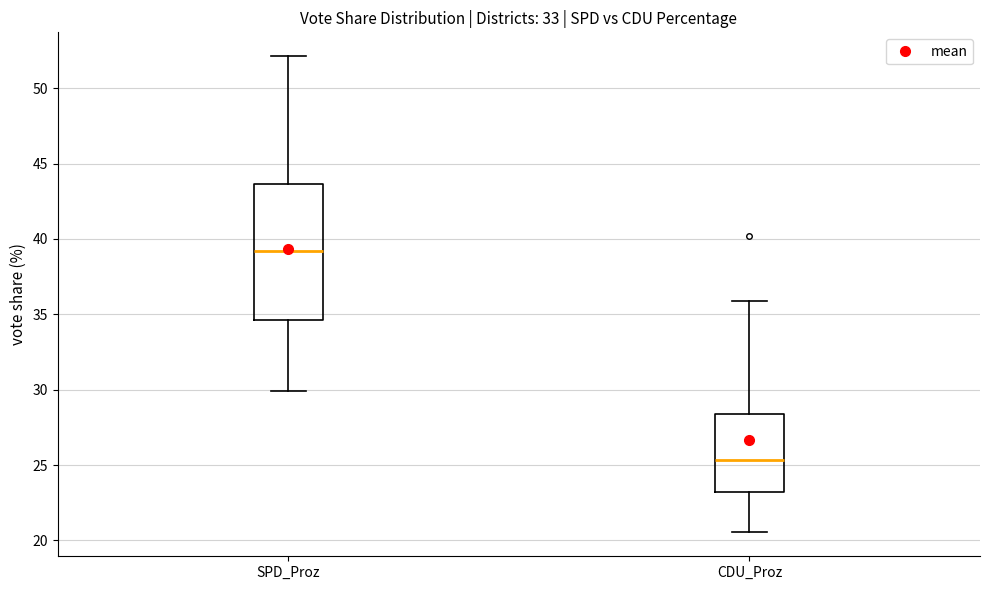

Reading left to right, transcribe this box plot: for each box, give where its median line is, the range the box spans, and where its two whiskers end, as read against the y-axis. The values are not printed on the chart, so give them approximately, as read against the axis.

SPD_Proz: median 39.0, box 34.5 to 43.5, whiskers 30.0 to 52.0
CDU_Proz: median 25.5, box 23.0 to 28.5, whiskers 20.5 to 36.0